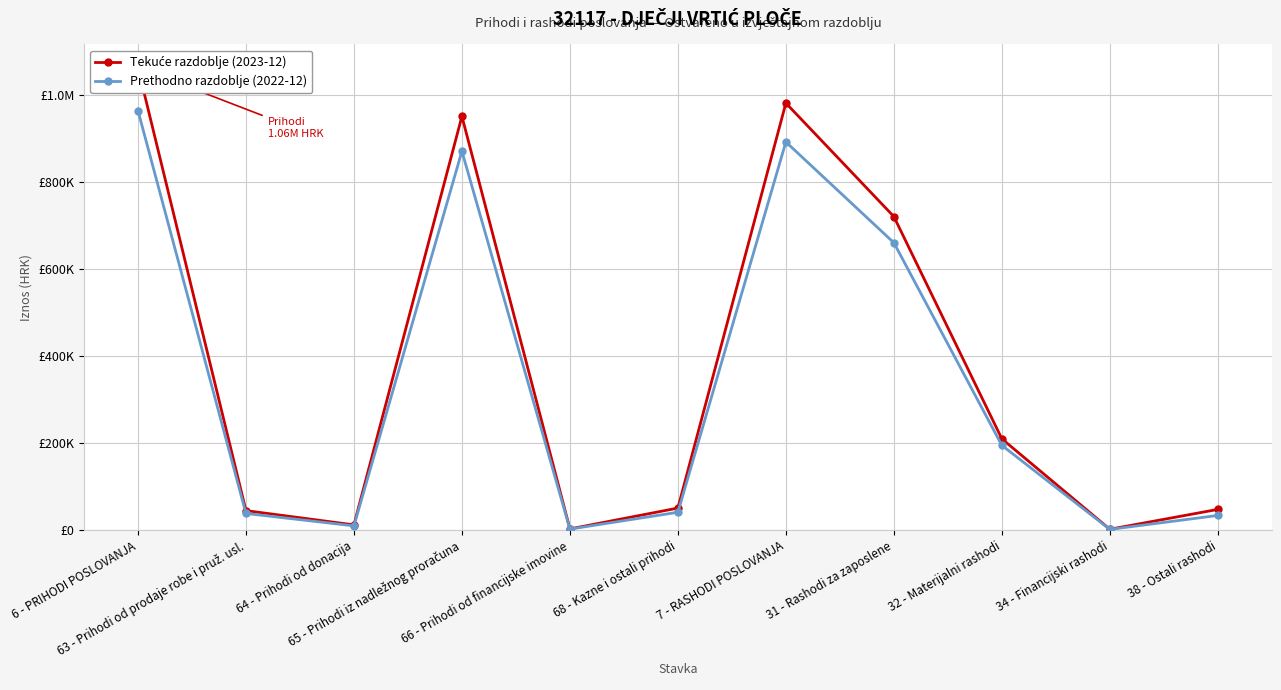

What is the total value across all series at 68 - Kazne i ostali prihodi?

92517.0